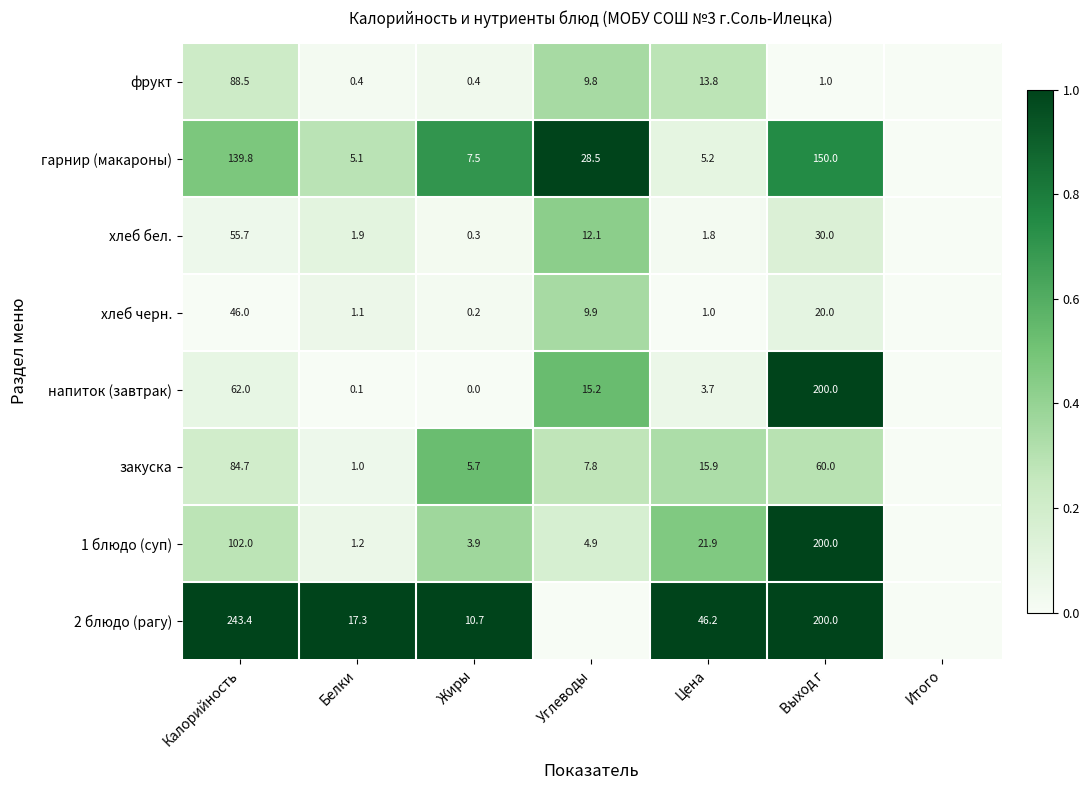

What is the spread (max minus min) of values at Жиры?

10.7